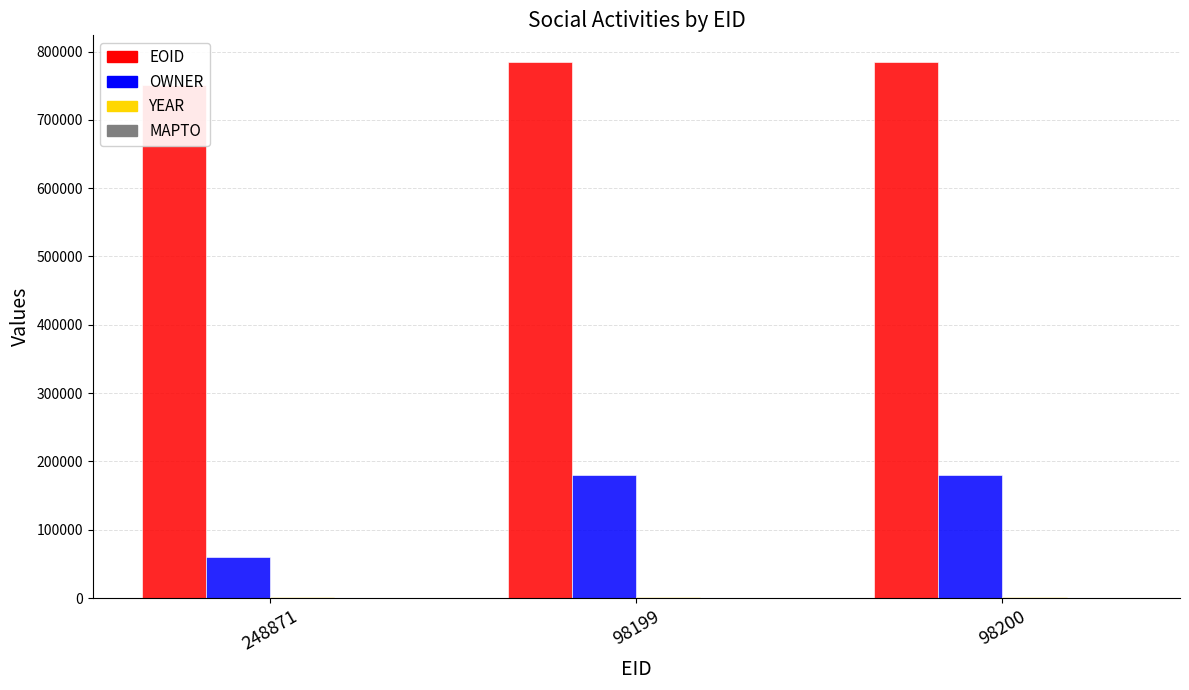

Reading left to right, extract all data points from this chart.

EOID: 750438	784482	784483
OWNER: 60615	180293	180293
YEAR: 2011	2011	2011
MAPTO: 0	0	0